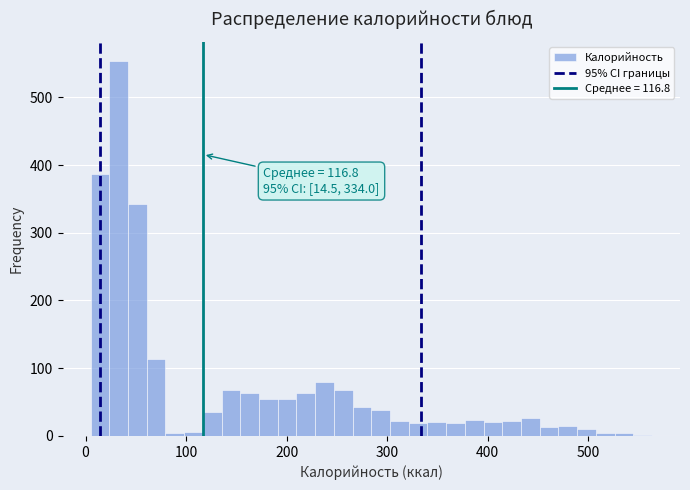

Read against the x-axis, roughly where is the centre of the tallest bar?

30